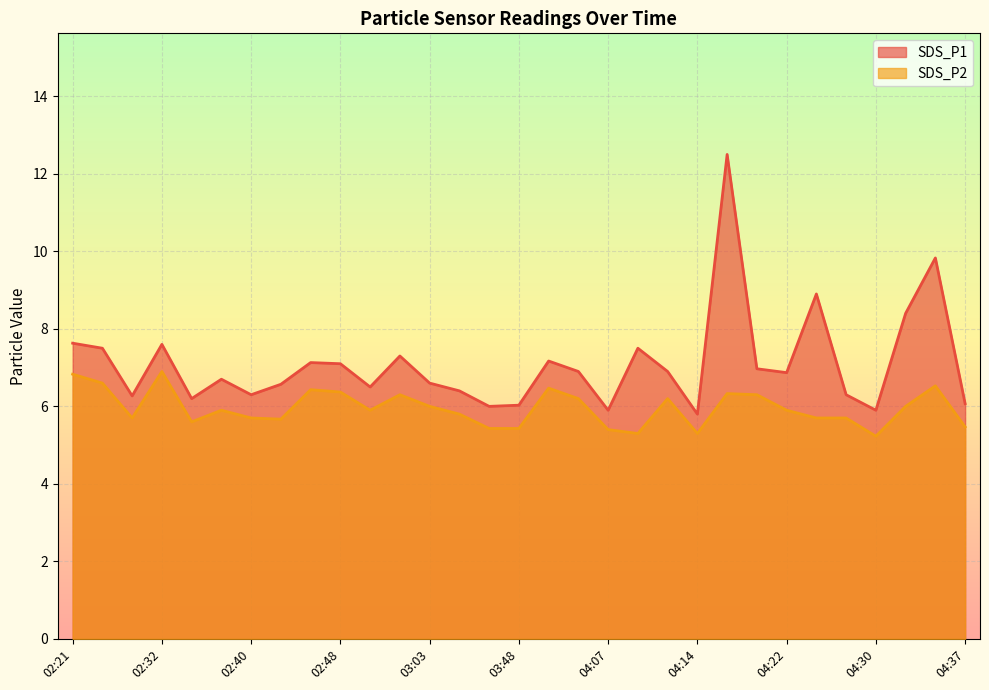

The value of SDS_P2 at 02:27 is 11.7. True or false?

False